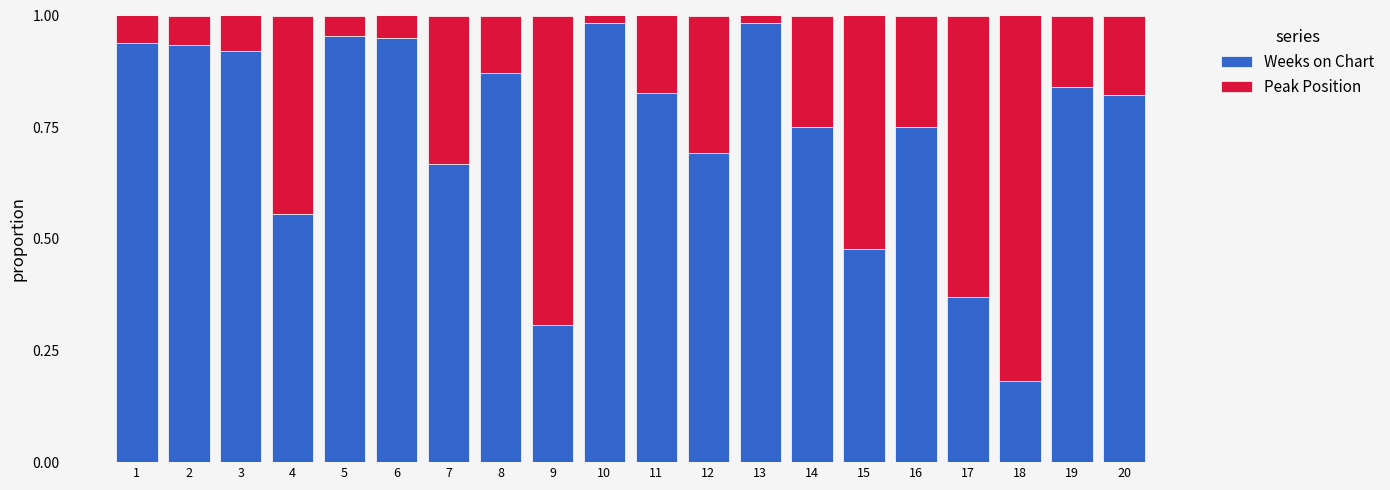

The value of Weeks on Chart at 10 is 1.5. True or false?

False